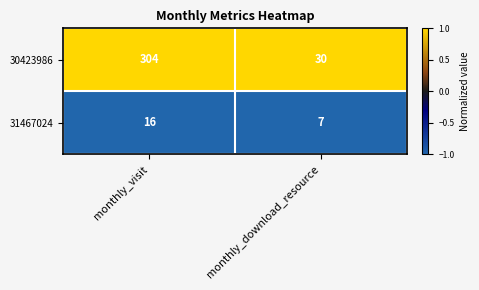

What is the sum of all 30423986 values?

334